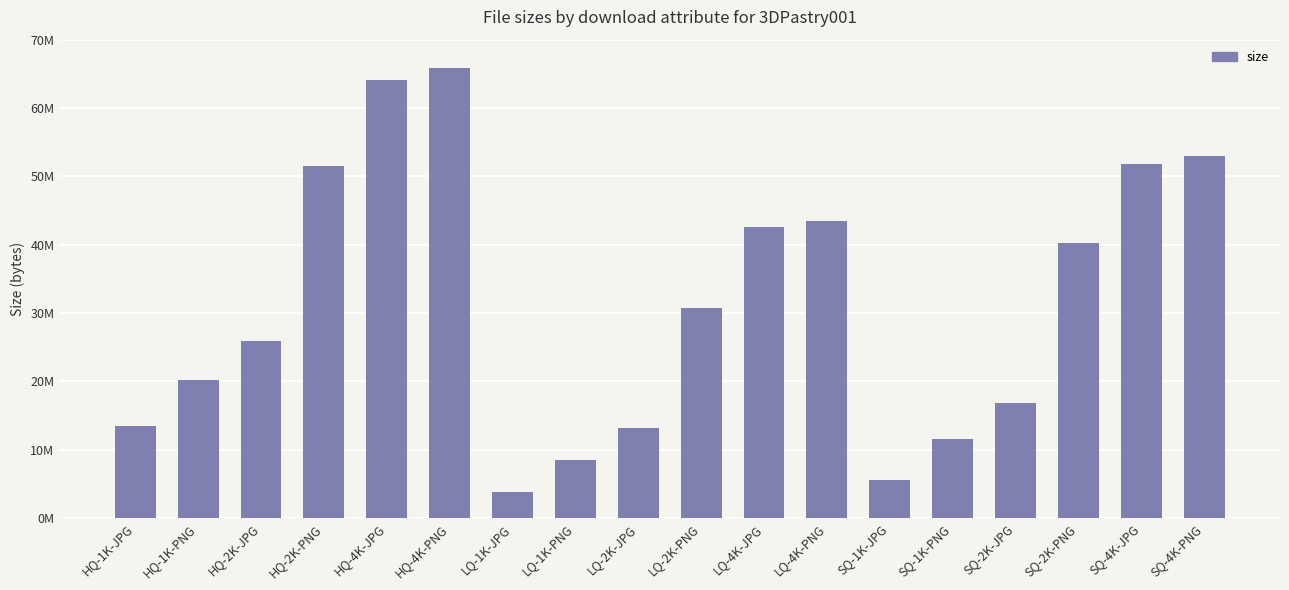

Read the value at LQ-4K-JPG, to the nearest 10.

42656250